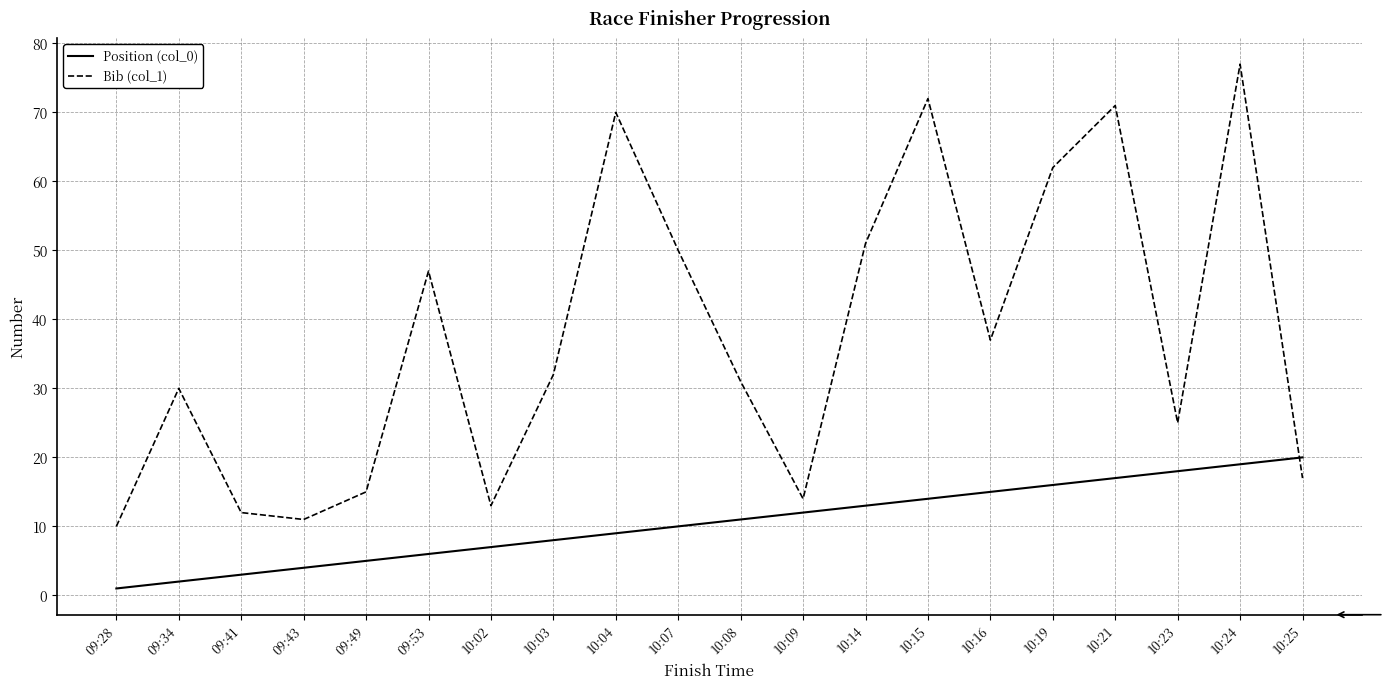

True or false: Position (col_0) and Bib (col_1) intersect in this chart.

True